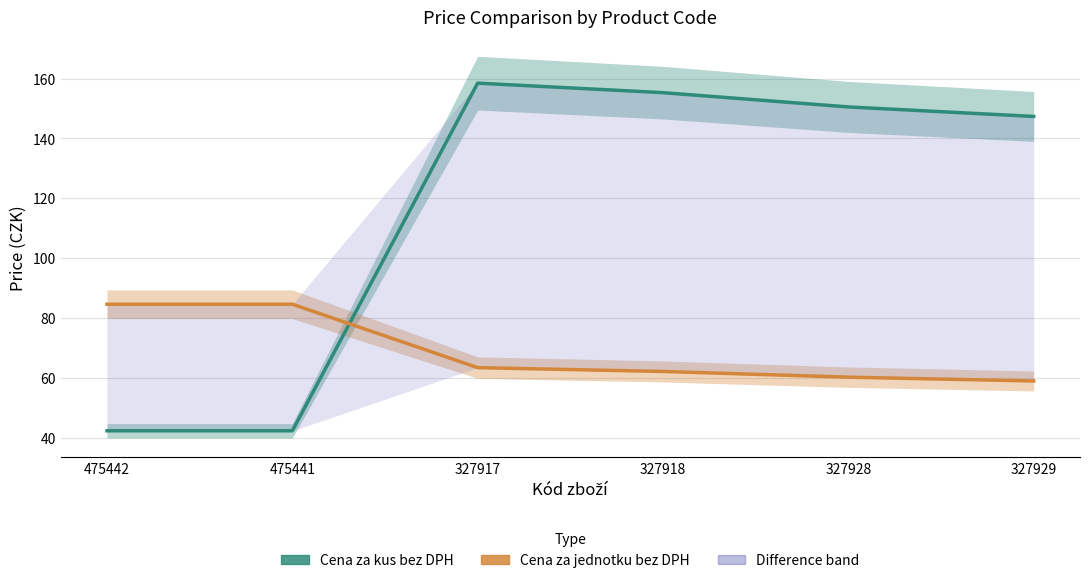

What is the label of the 1st point from the left?

475442